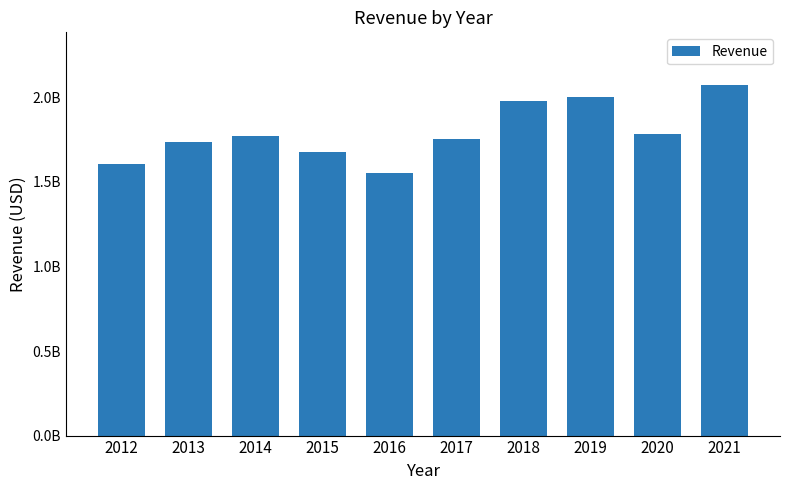

Where does the data first go above 1770400000?

2018